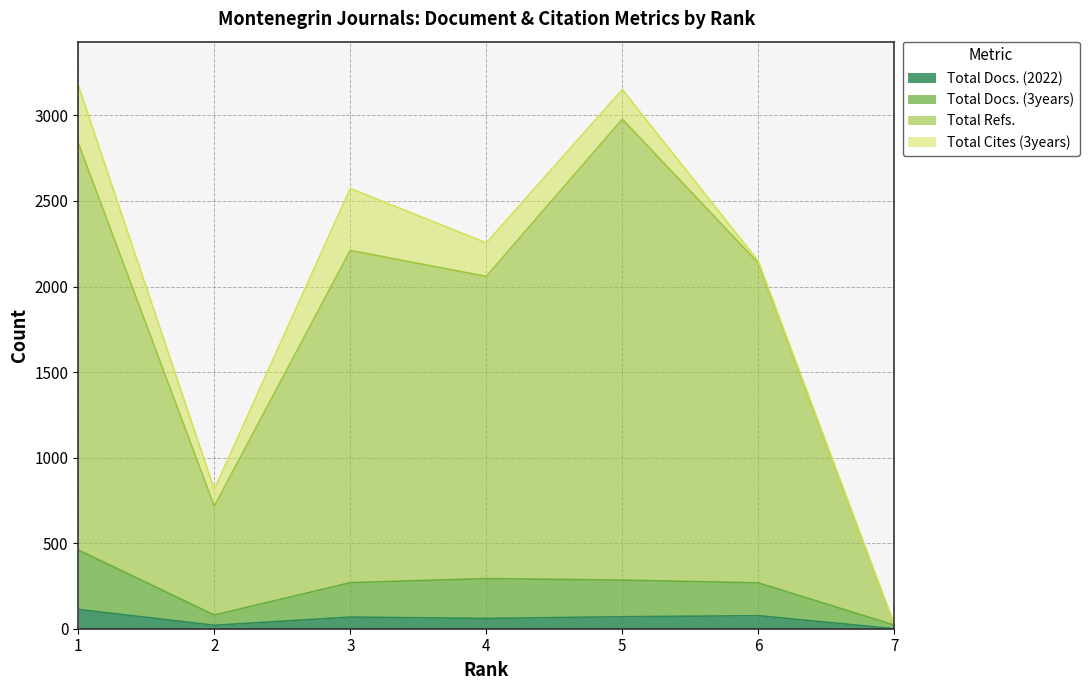

How many lines are shown in the chart?

4